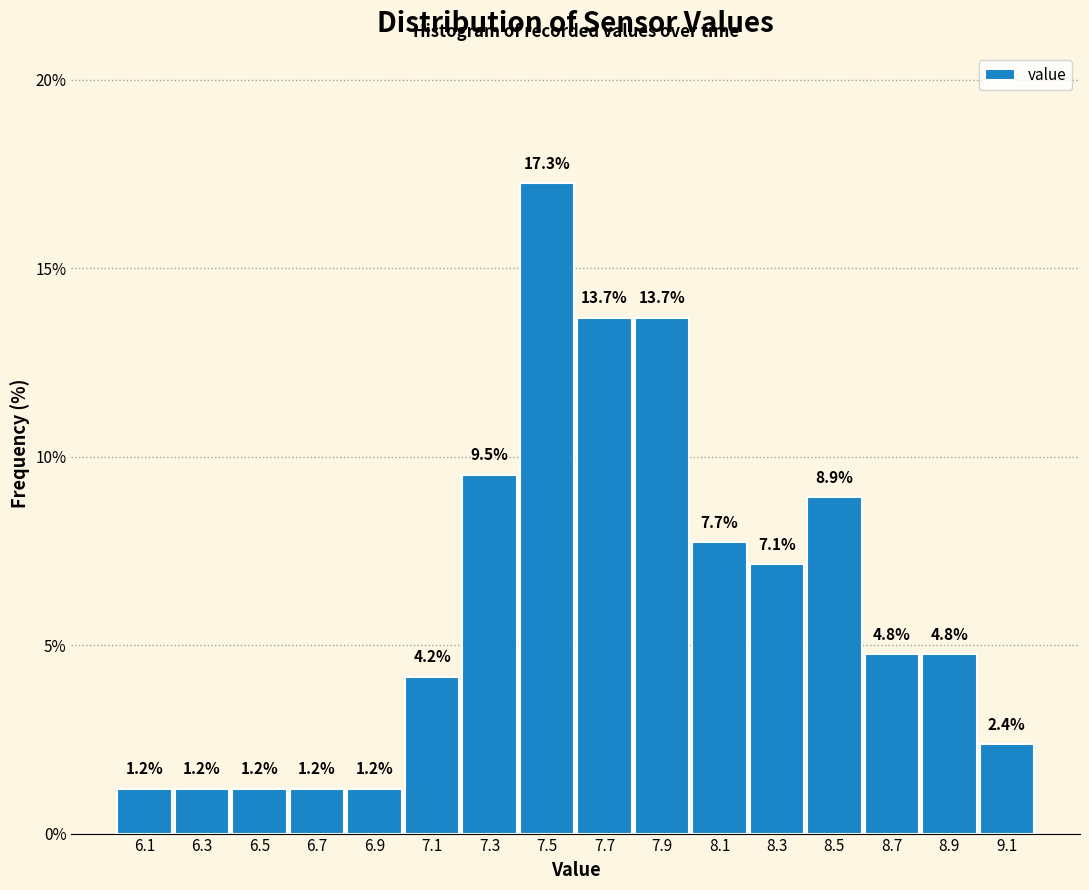

Reading left to right, transcribe this chart: for each bar, give the range it covers on the x-axis and its height.

6.0 to 6.2: 1.2
6.2 to 6.4: 1.2
6.4 to 6.6: 1.2
6.6 to 6.8: 1.2
6.8 to 7.0: 1.2
7.0 to 7.2: 4.2
7.2 to 7.4: 9.5
7.4 to 7.6: 17.3
7.6 to 7.8: 13.7
7.8 to 8.0: 13.7
8.0 to 8.2: 7.7
8.2 to 8.4: 7.1
8.4 to 8.6: 8.9
8.6 to 8.8: 4.8
8.8 to 9.0: 4.8
9.0 to 9.2: 2.4